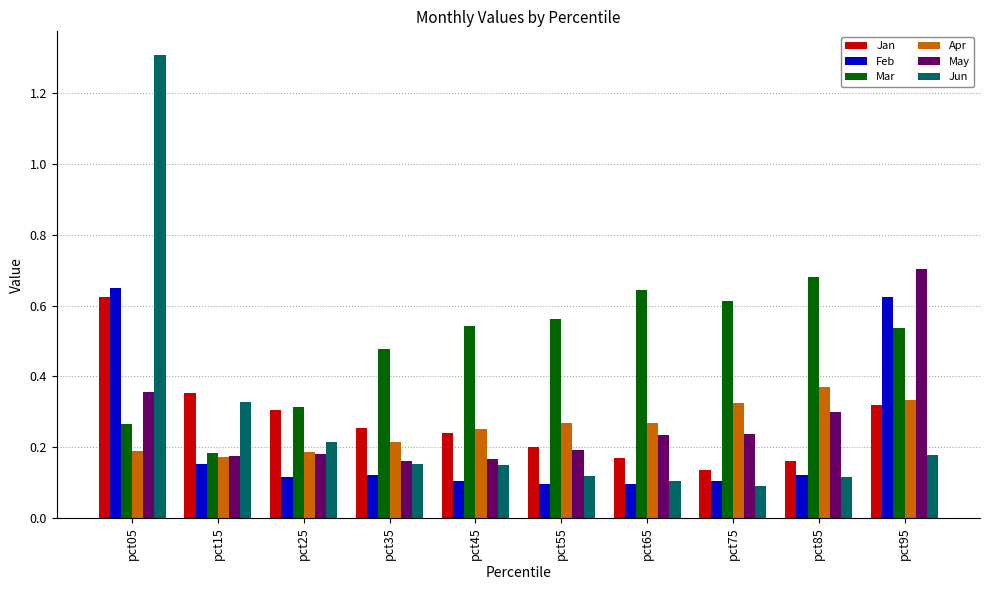

The value of Feb at pct95 is 0.9. True or false?

False